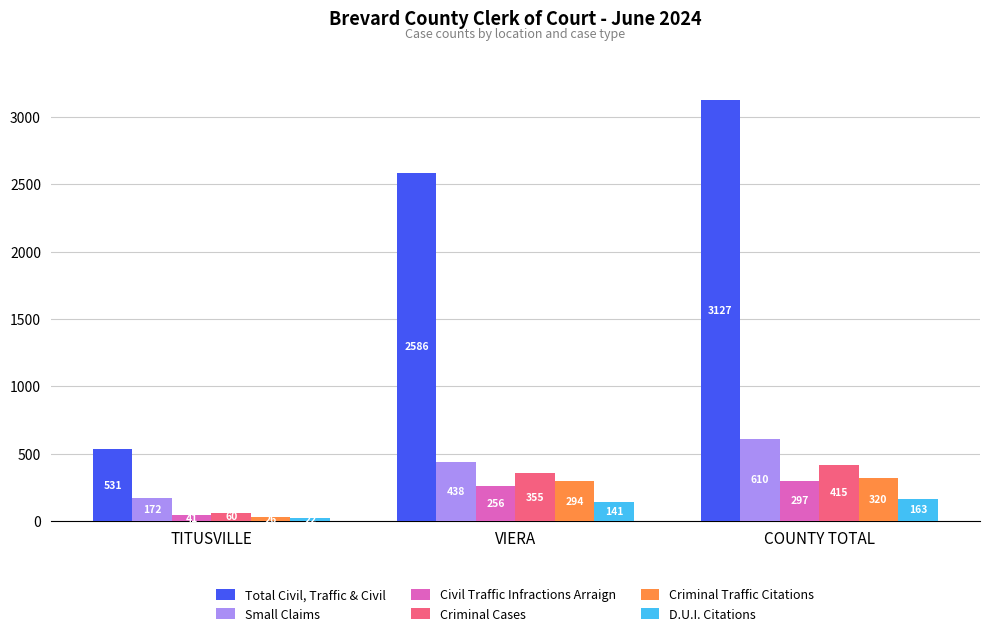

What is the sum of the Criminal Traffic Citations values at COUNTY TOTAL and TITUSVILLE?

346